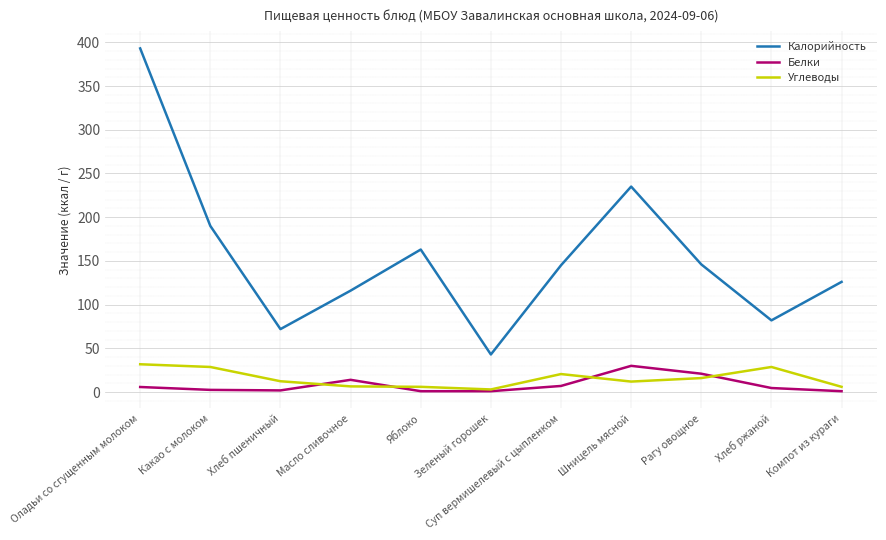

The value of Калорийность at Яблоко is 163.0. True or false?

True